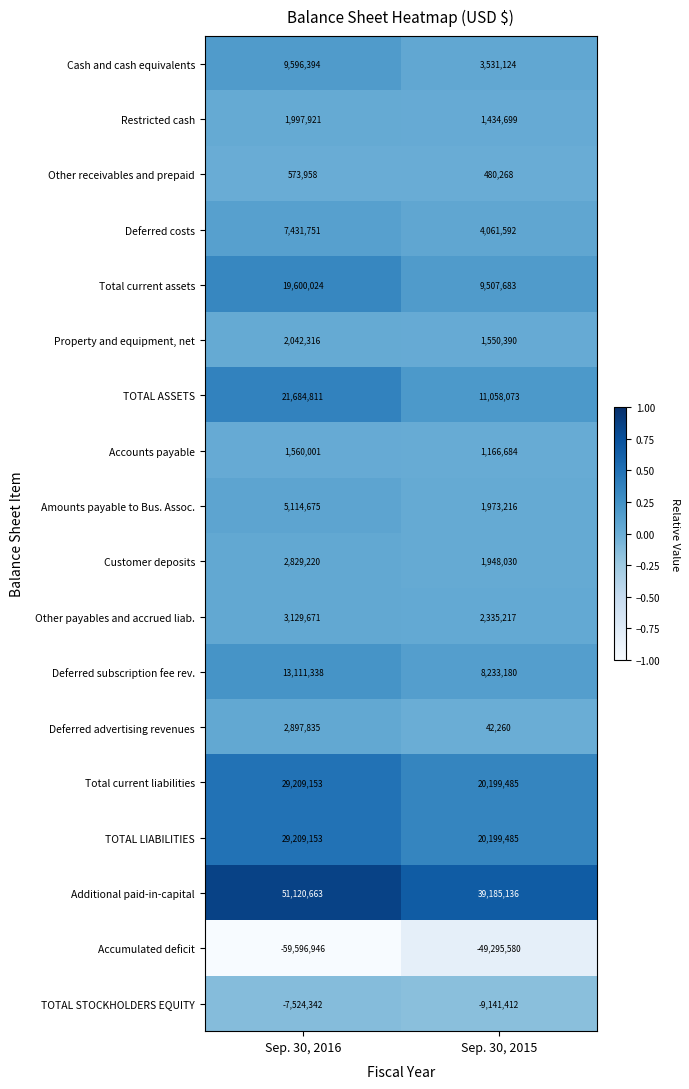

What is the total value across all series at Sep. 30, 2015?

68469530